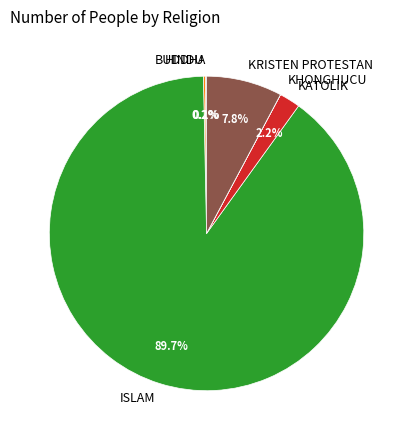

Is there any slice that represents more than half of the pie?

Yes